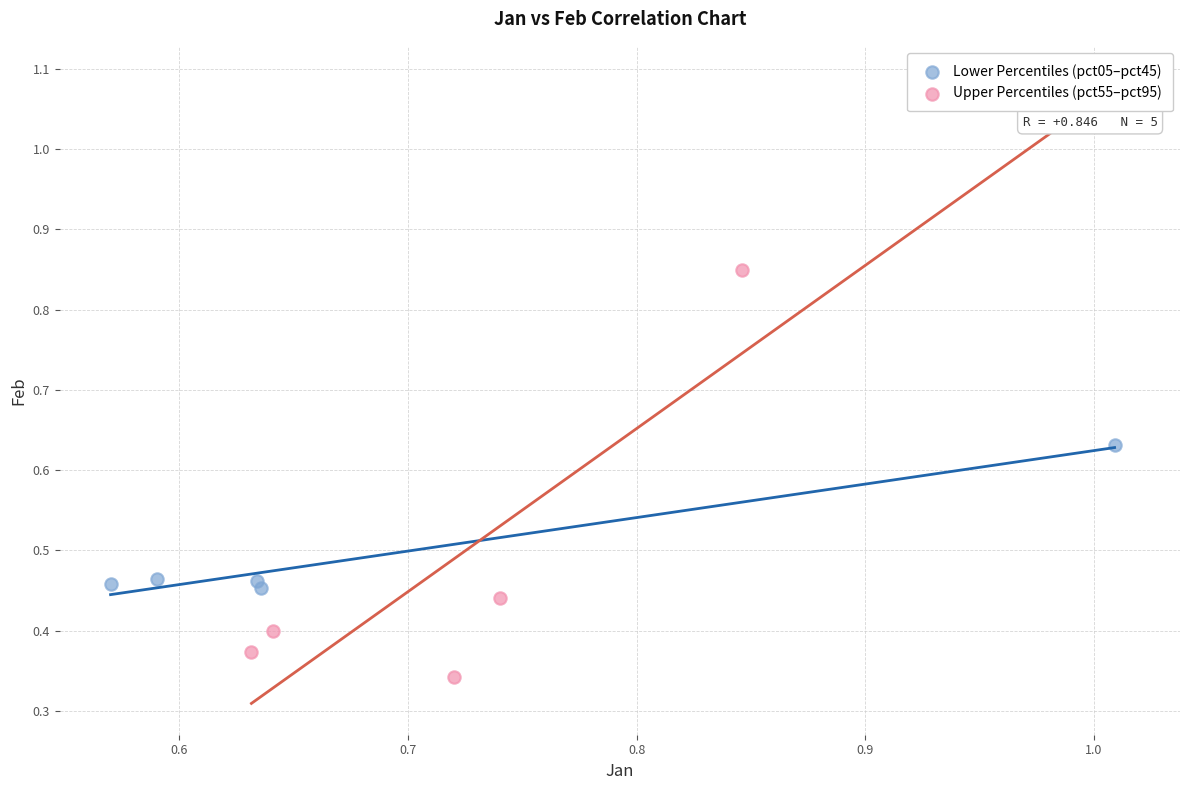

Which series has the widest spread of Y values?

Upper Percentiles (pct55–pct95)